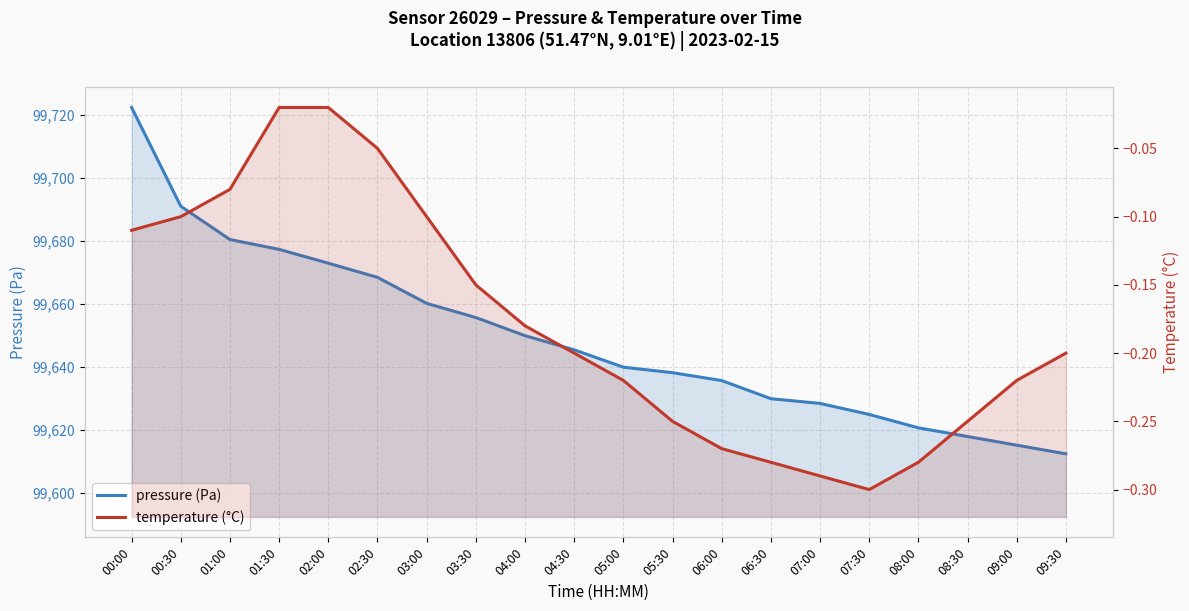

Rank the series by their average value, from lowest to highest.

temperature (°C), pressure (Pa)